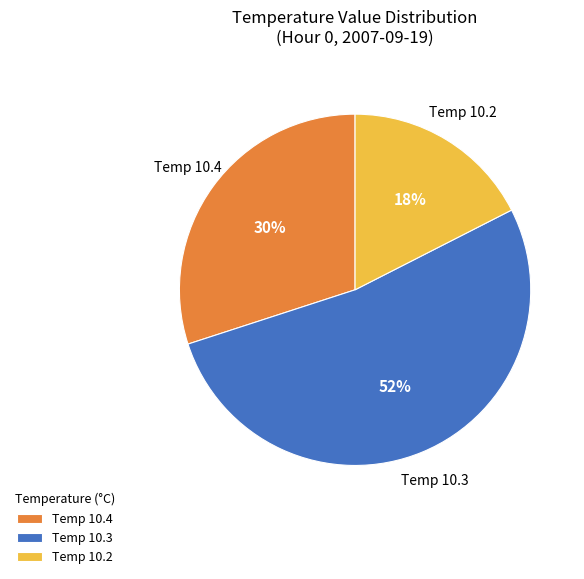

To the nearest percent, what is the average slice percentage?

33%